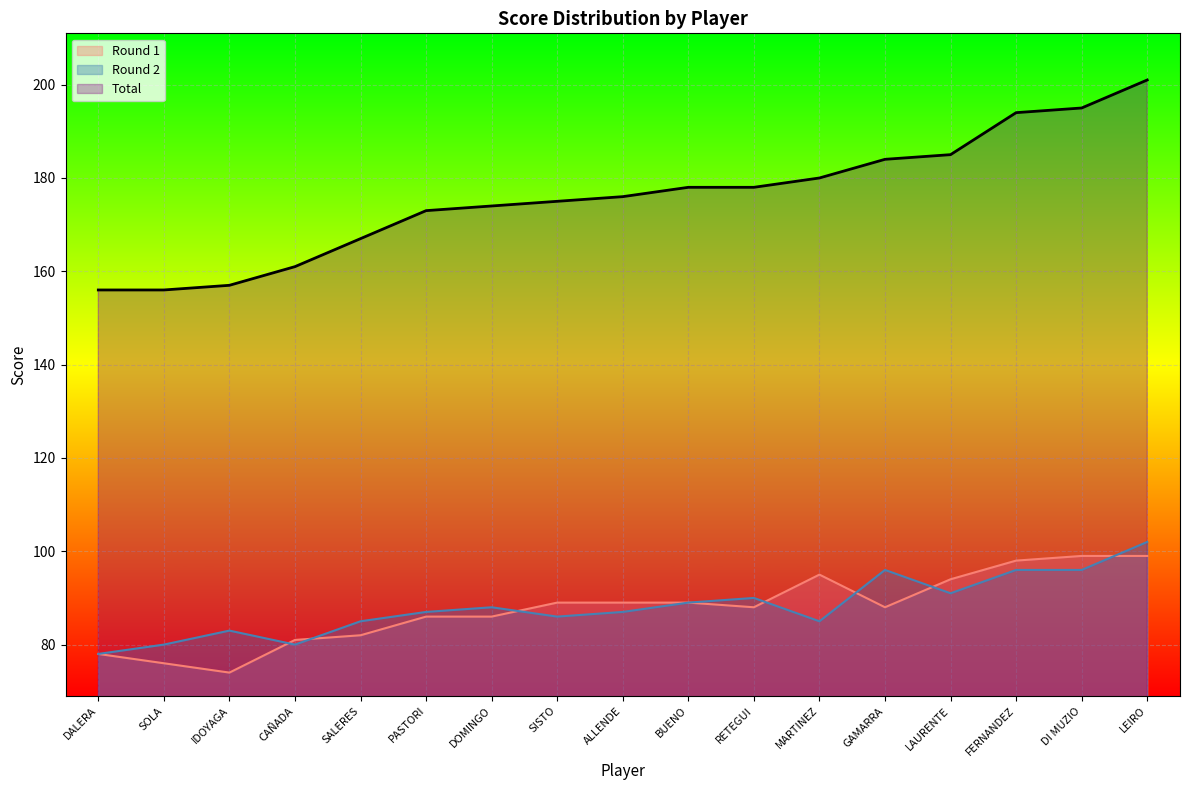

Does the chart display data point markers on the line(s)?

No